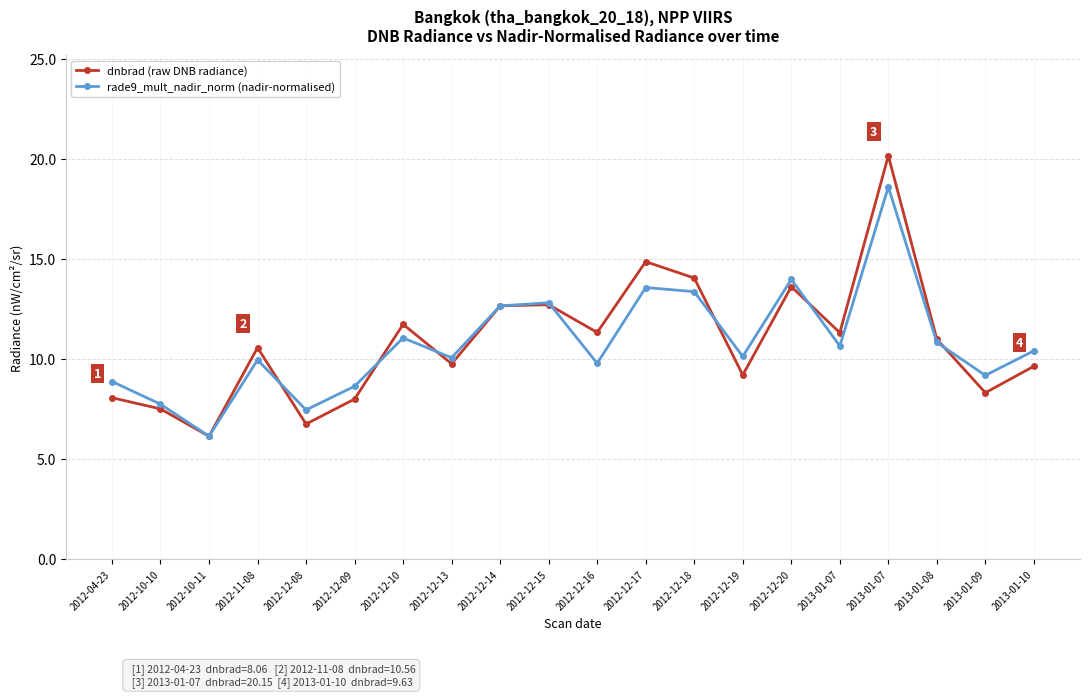

Where does the dnbrad (raw DNB radiance) series first go above 10?

2012-11-08